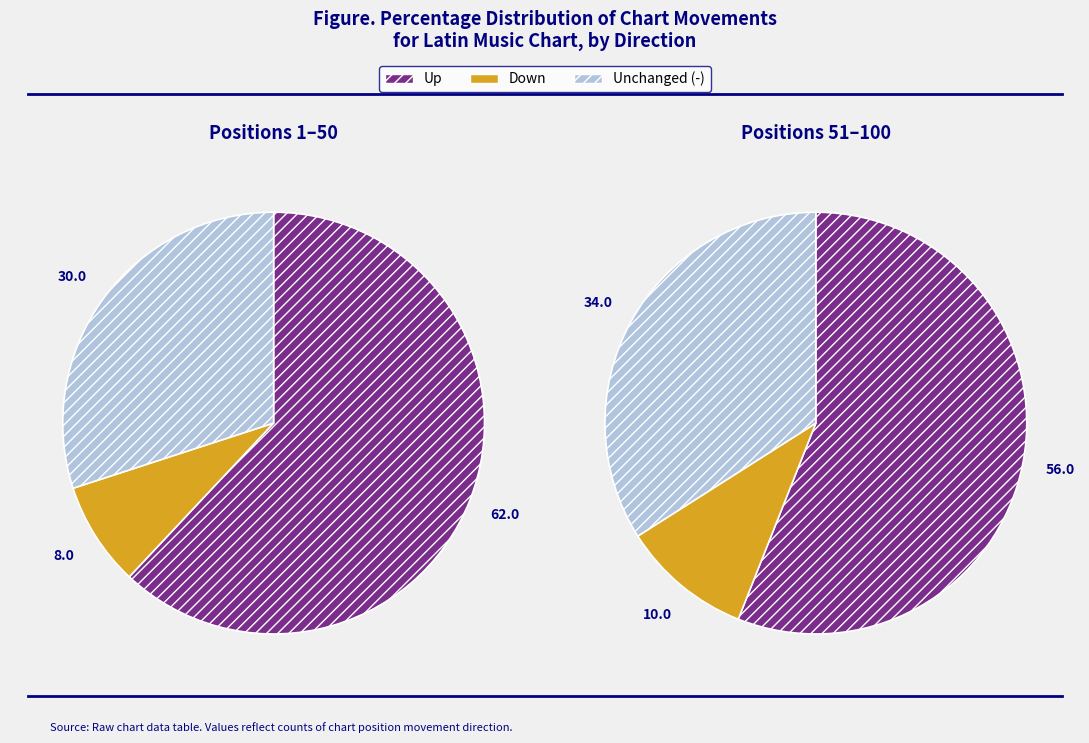

Which has a higher value, up or down?

up